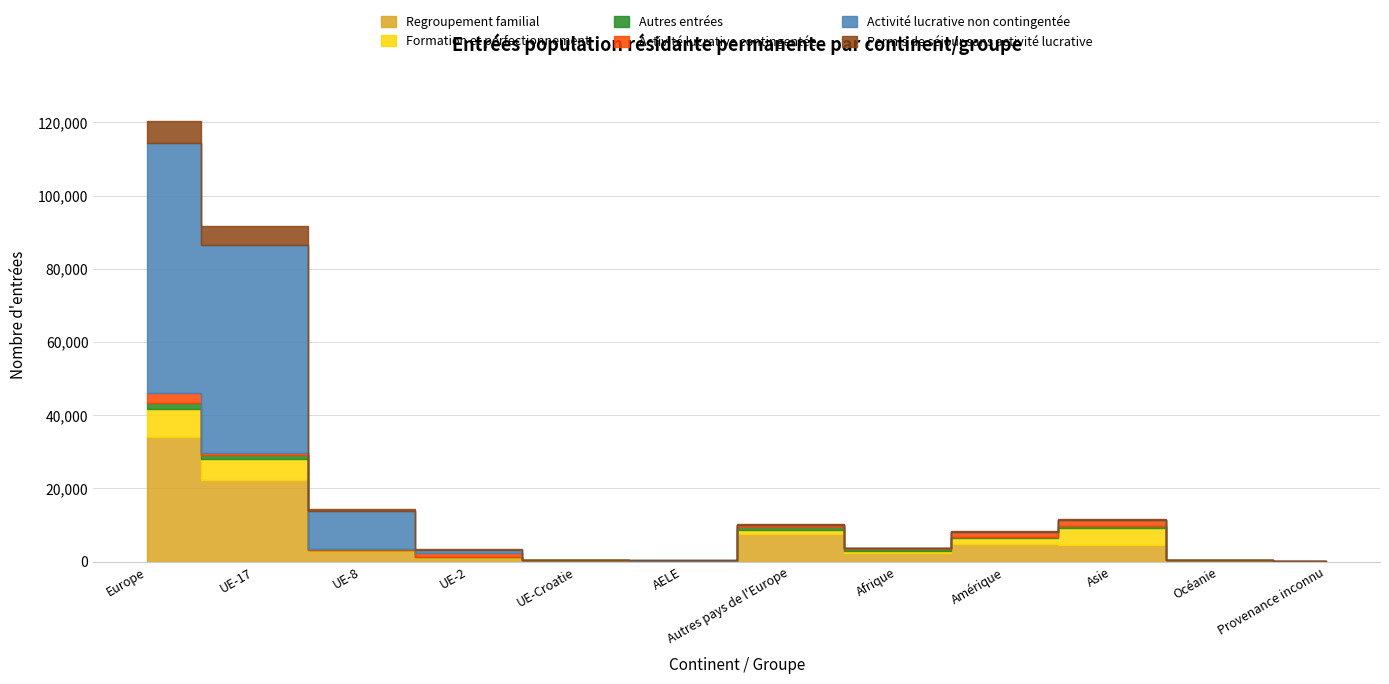

Is it true that Permis de séjour sans activité lucrative equals 75 at Autres pays de l'Europe?

False